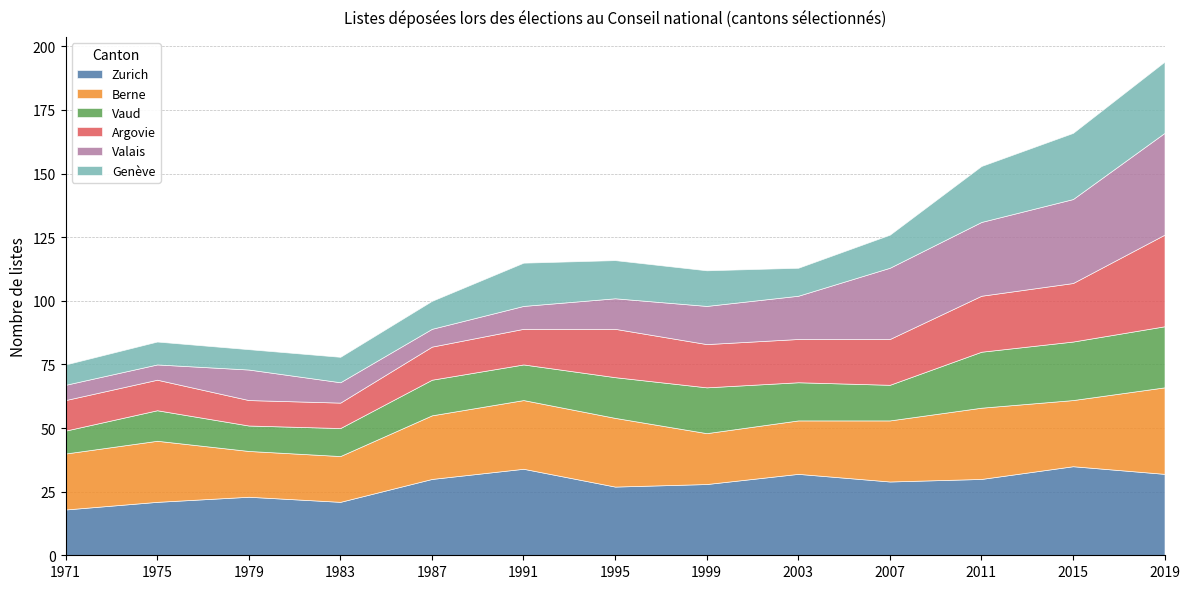

What is the value of the Argovie point at the 11th from the left?

22